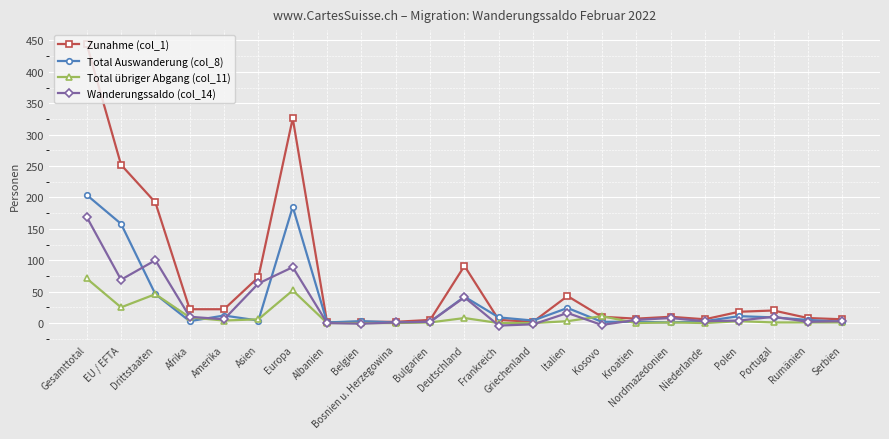

Where is Wanderungssaldo (col_14) nearest to the value 82?

Europa